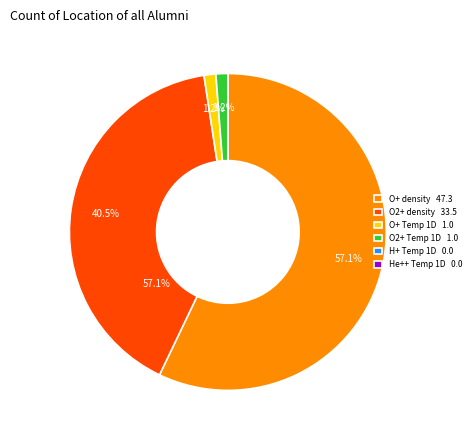

How many segments does this pie chart have?

6